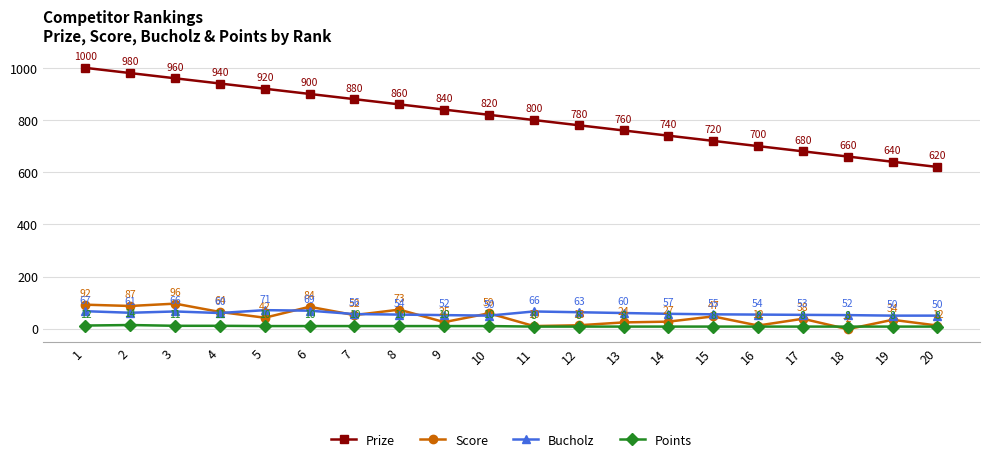

Is the value of Points at 16 greater than the value of Bucholz at 14?

No